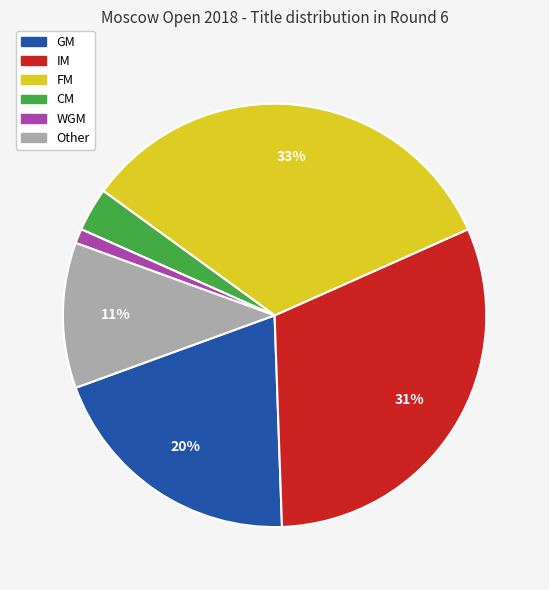

Does WGM represent more than half of the total?

No